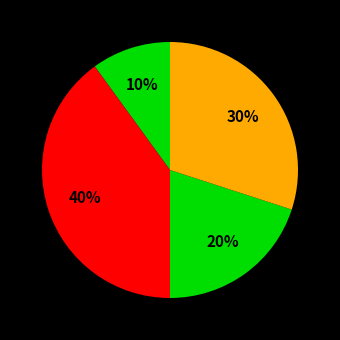

How many segments does this pie chart have?

4